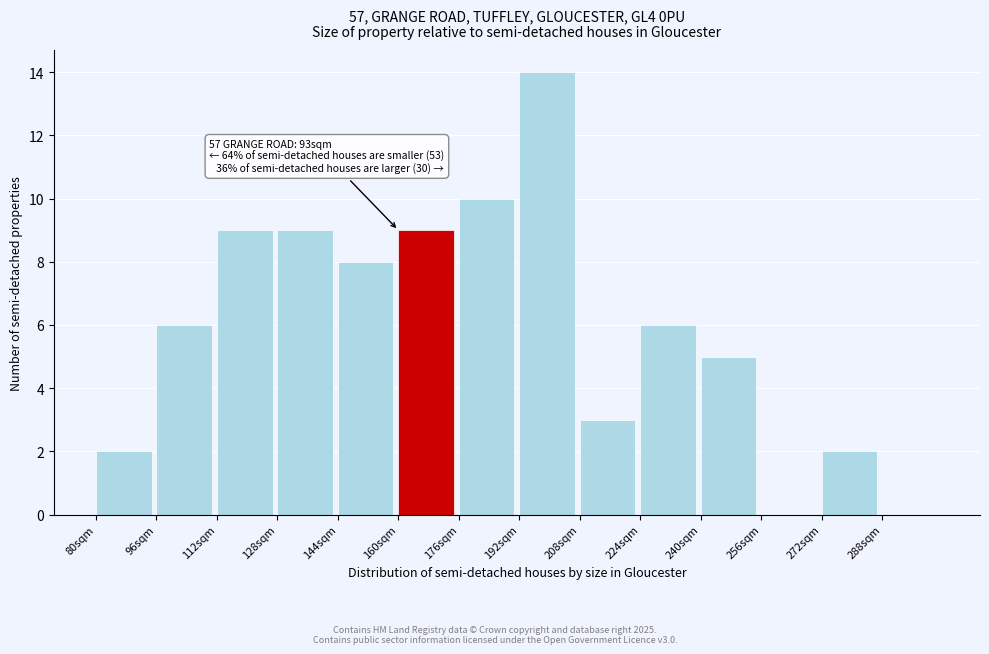

Over which range of the x-axis is the bar tallest?

192 to 208